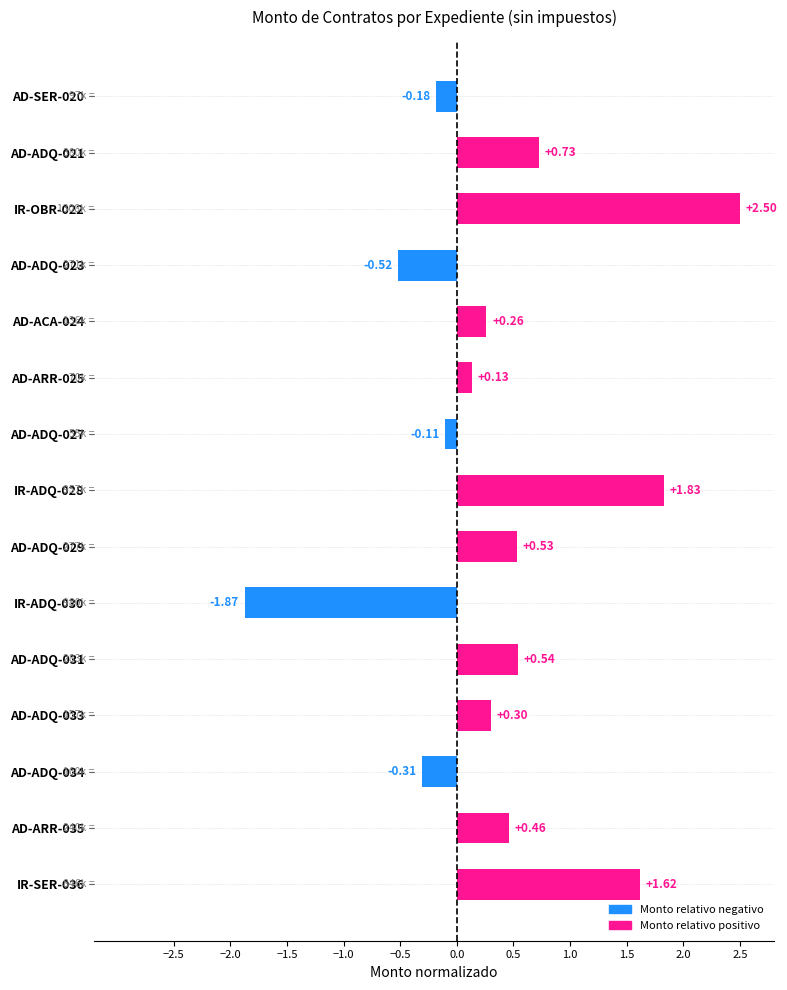

At which label is the value closest to 0?

AD-ADQ-027